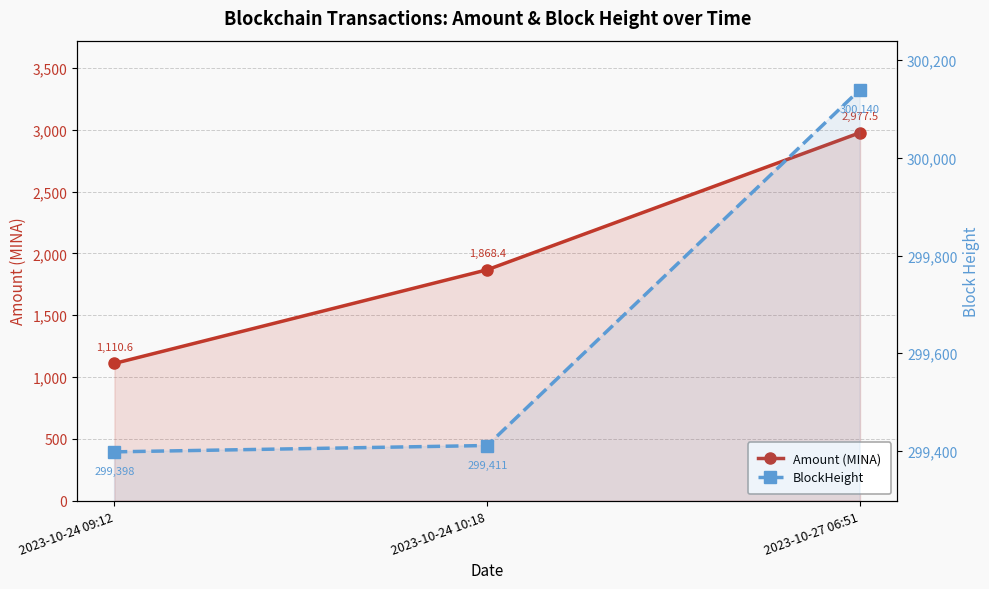

What is the maximum value shown in the chart?

300140.0